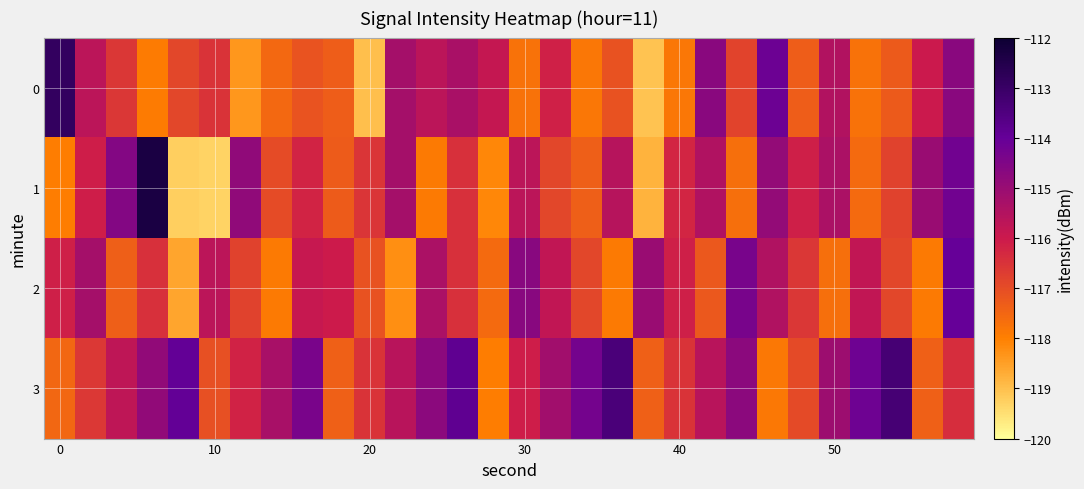

What is the minimum value shown in the chart?

-119.3